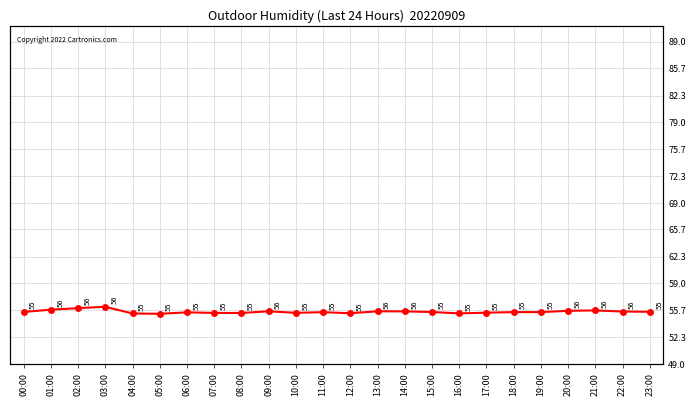

How many points are lower than both their immediate neighbors (excluding endpoints)?

5